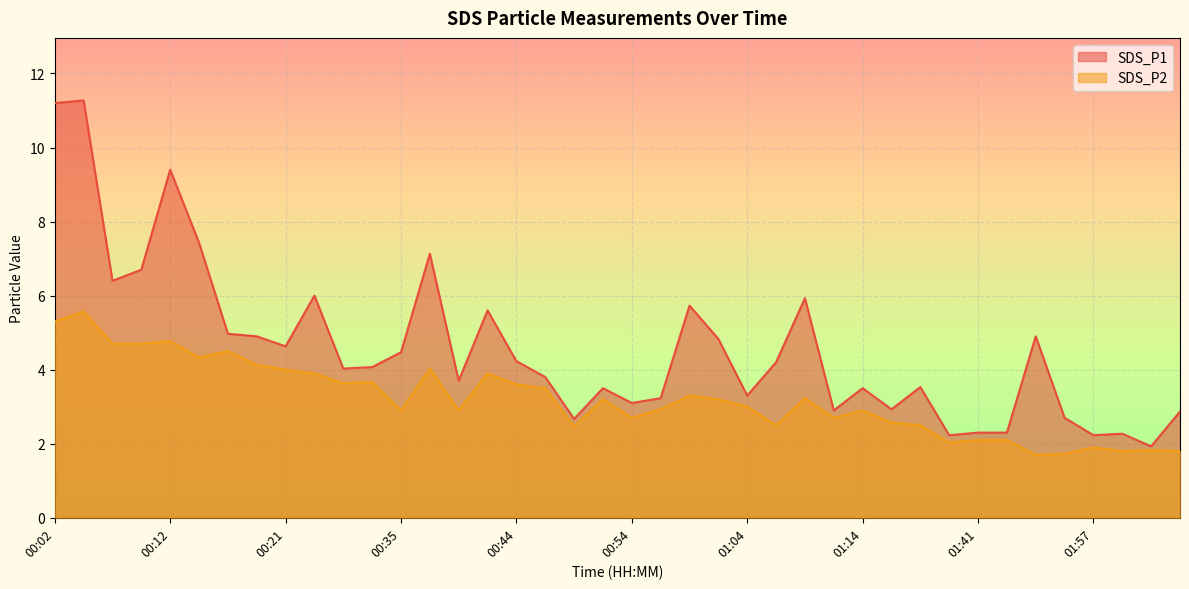

How many lines are shown in the chart?

2